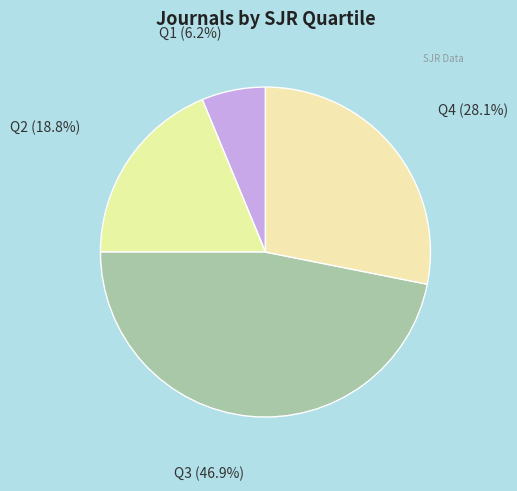

Does Q1 represent more than half of the total?

No